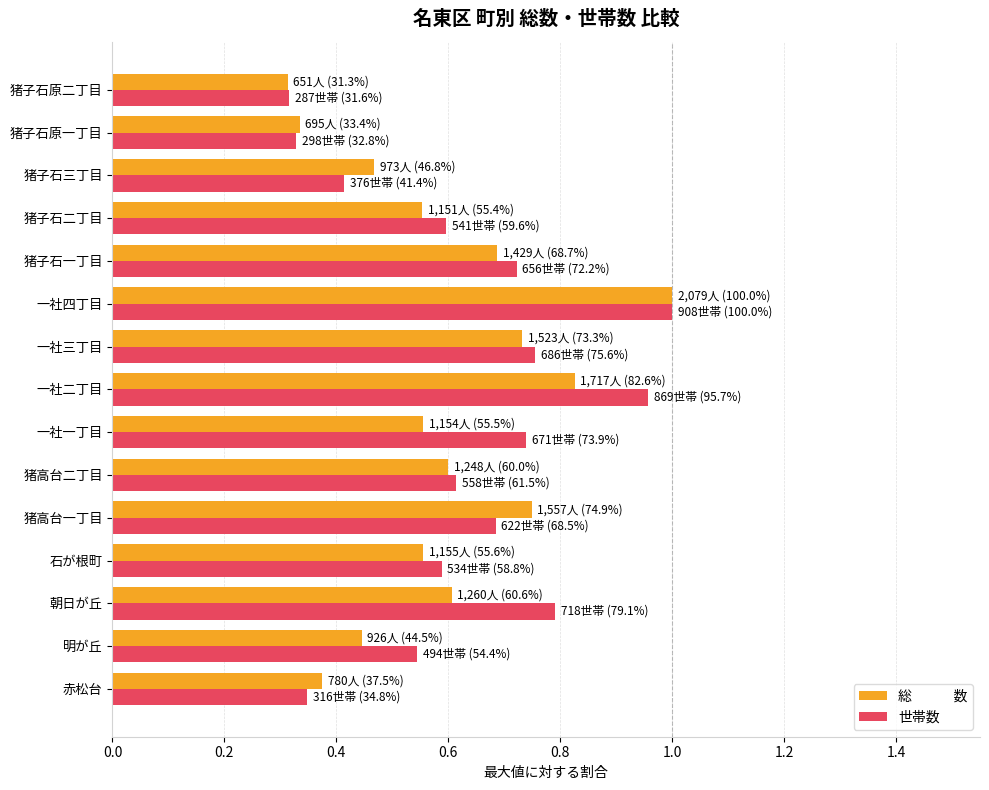

Which label corresponds to the largest value in the chart?

一社四丁目